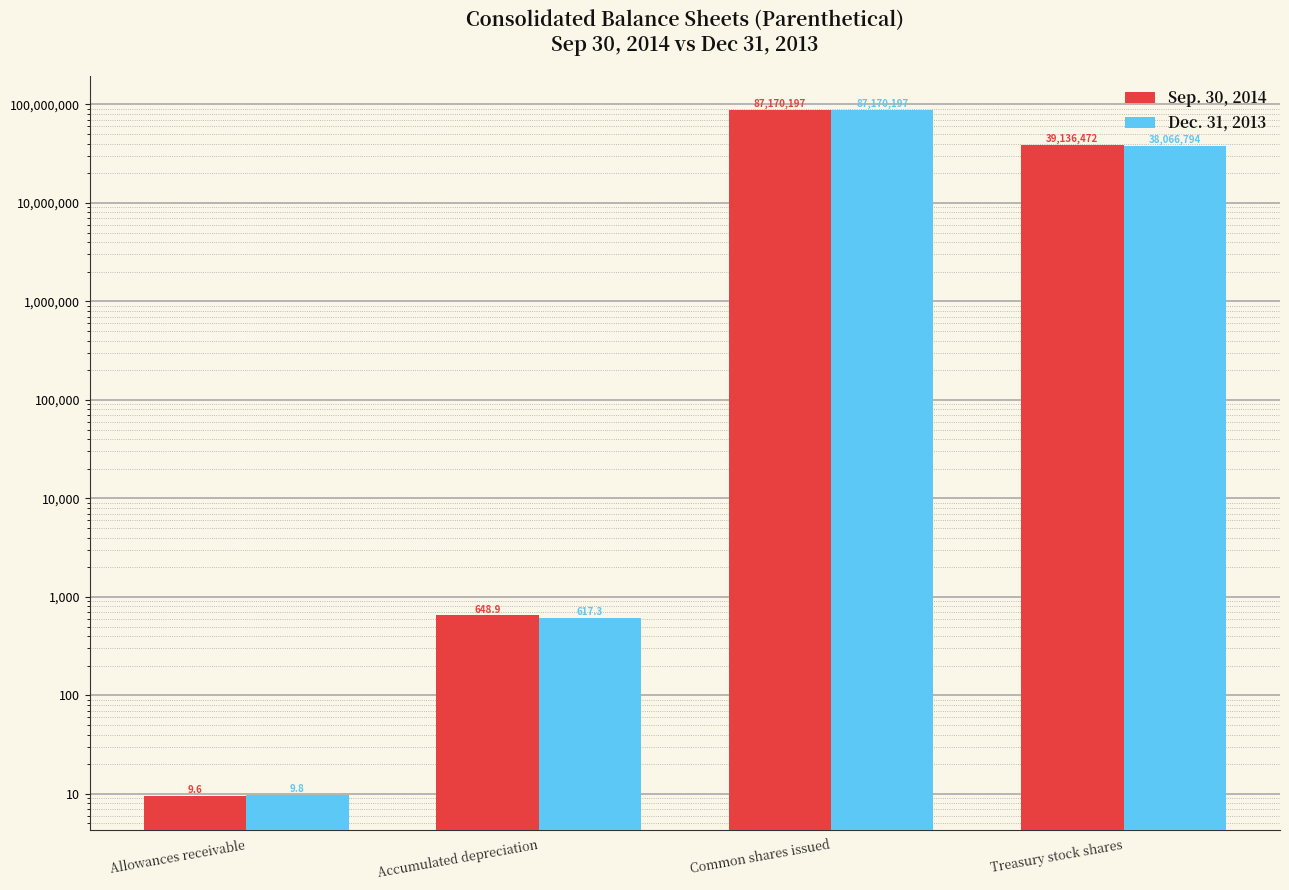

What is the lowest value of the Dec. 31, 2013 series?

9.8